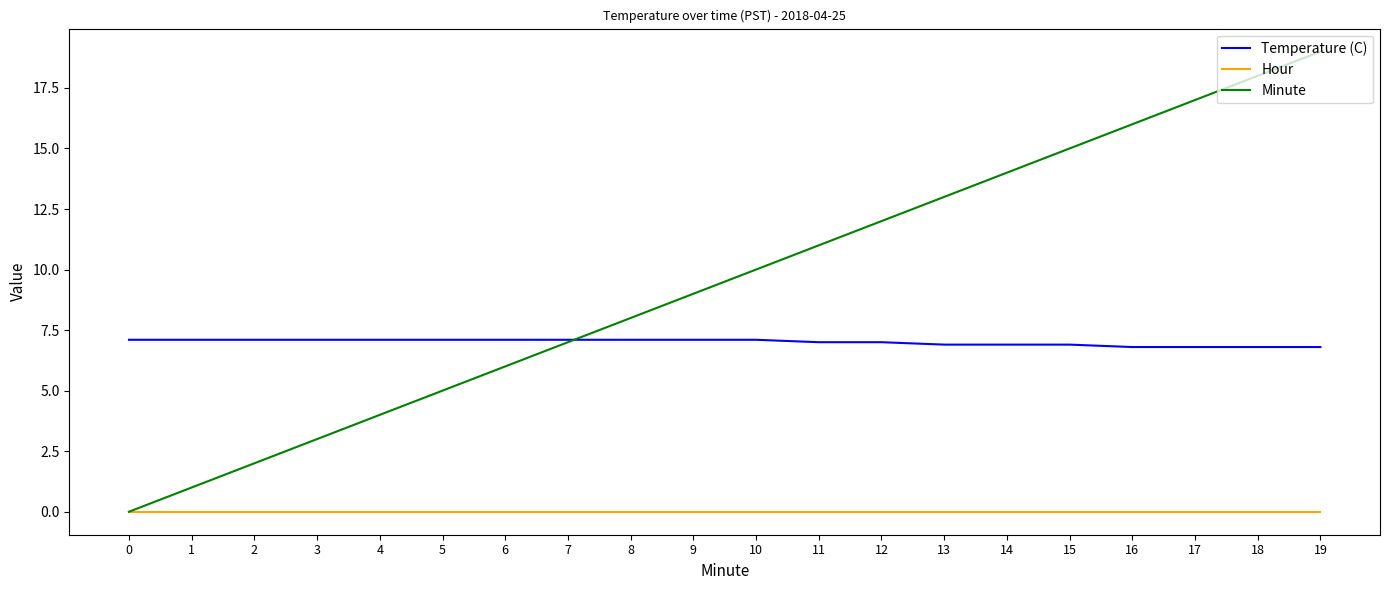

Which series has the largest total across all categories?

Minute